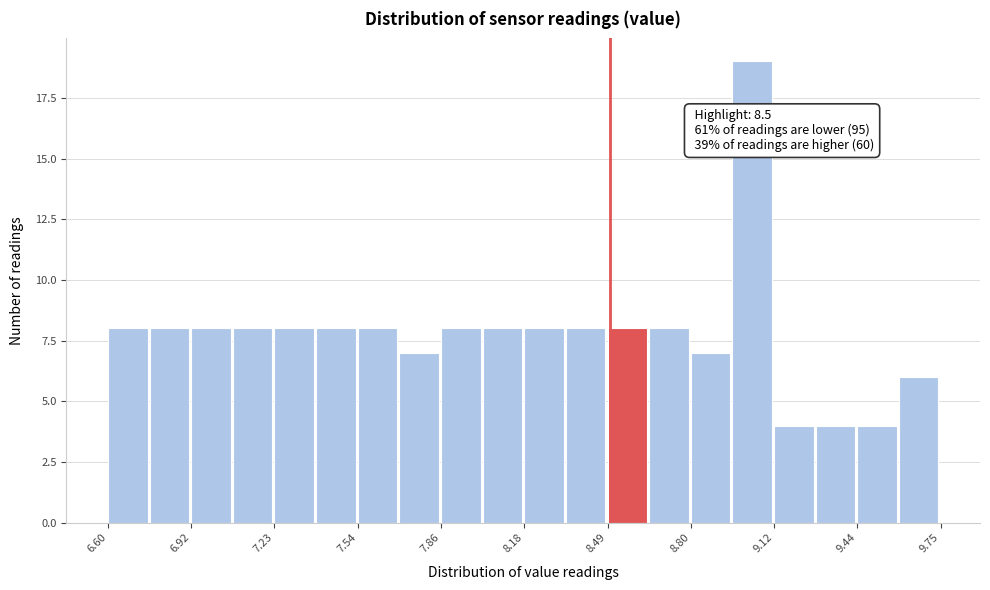

Read against the x-axis, roughly where is the centre of the tallest bar?

9.05